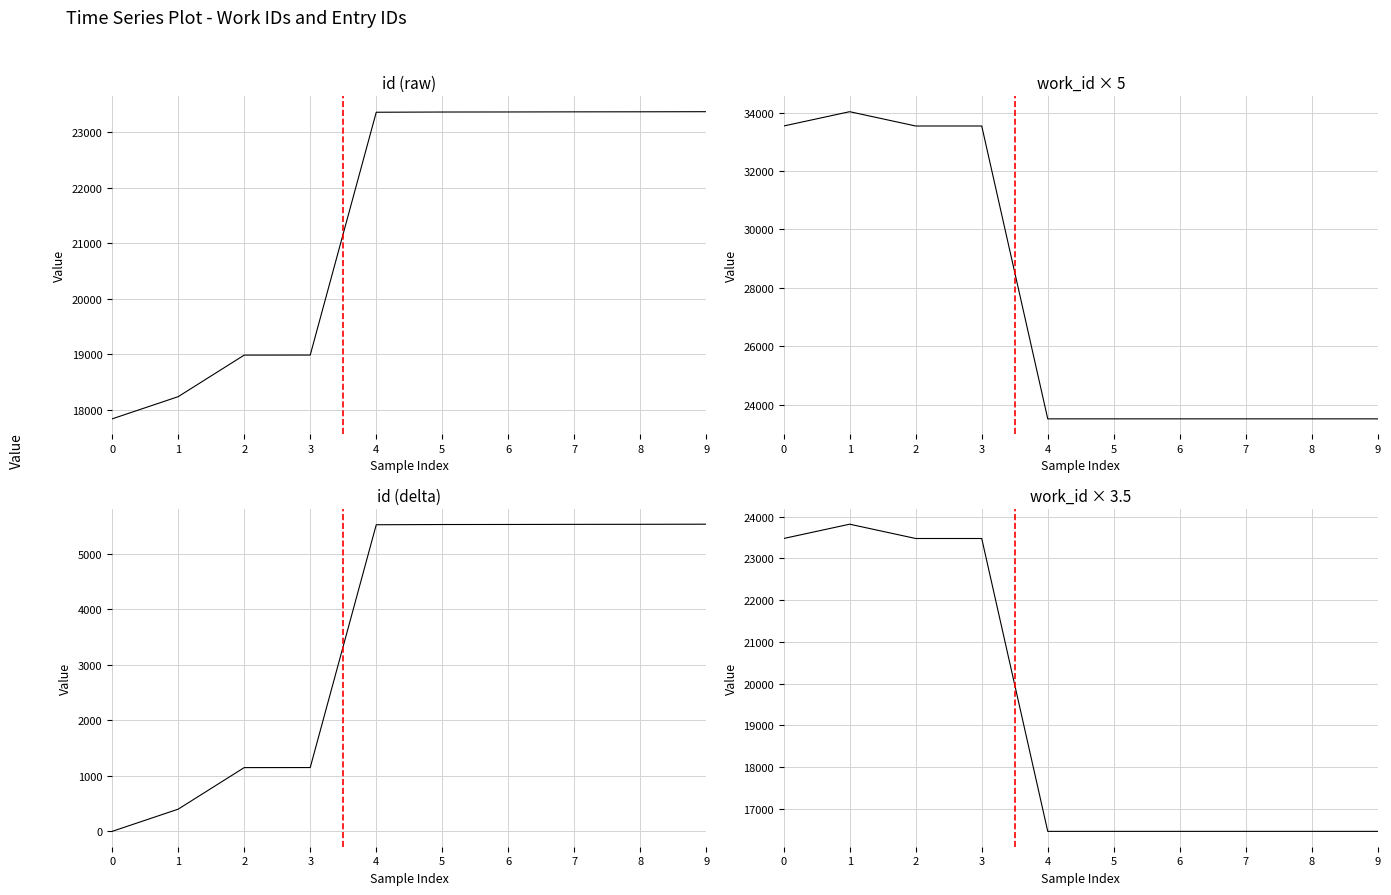

Where do id (raw) and work_id × 3.5 first cross each other?

3 and 4